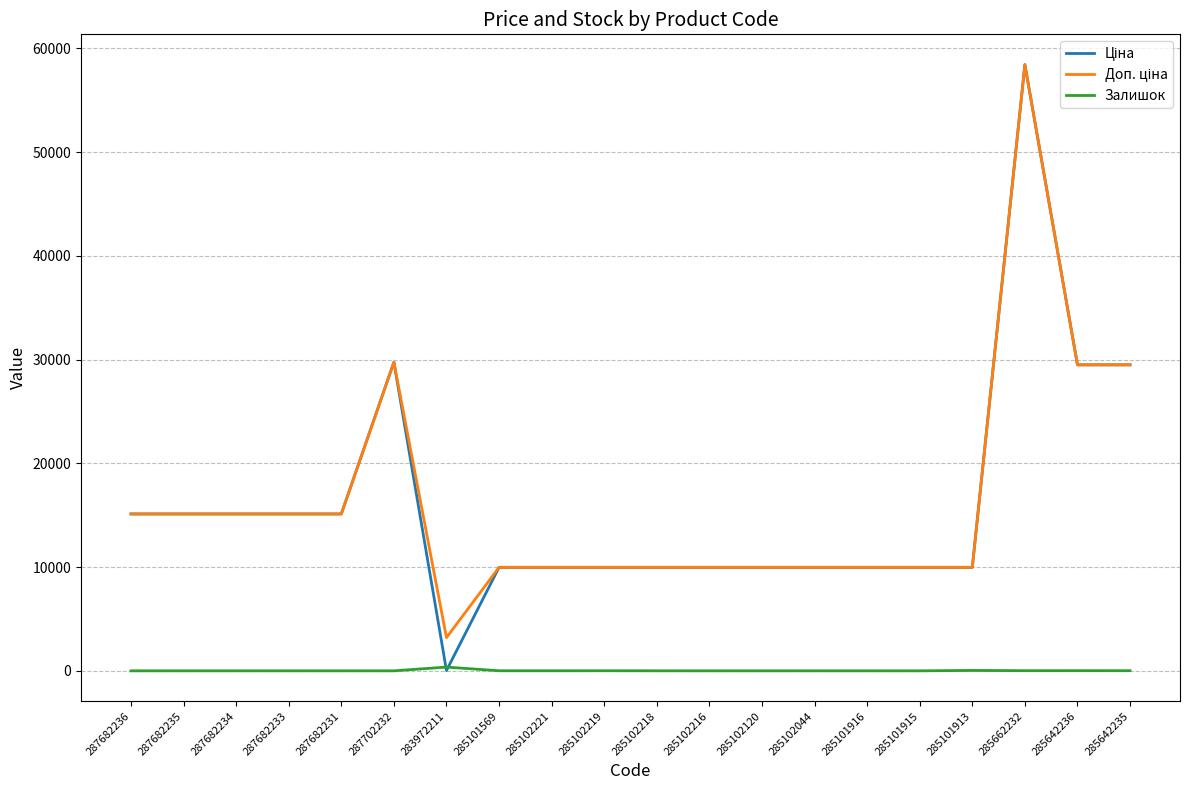

True or false: Залишок has a value of 1.0 at 285102044.

True